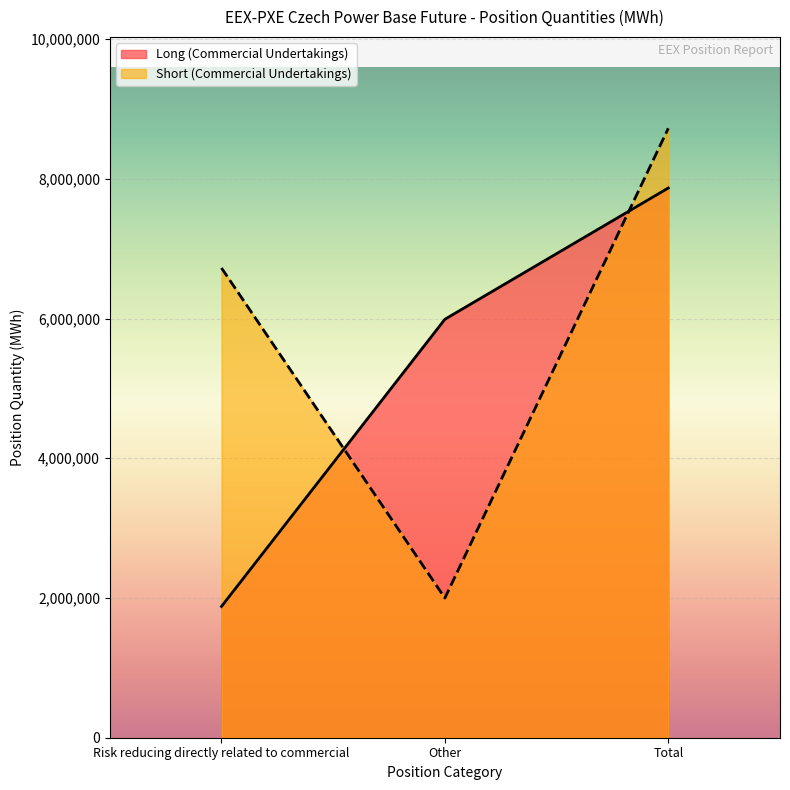

Rank the categories by Short (Commercial Undertakings) value from lowest to highest.

Other, Risk reducing directly related to commercial, Total